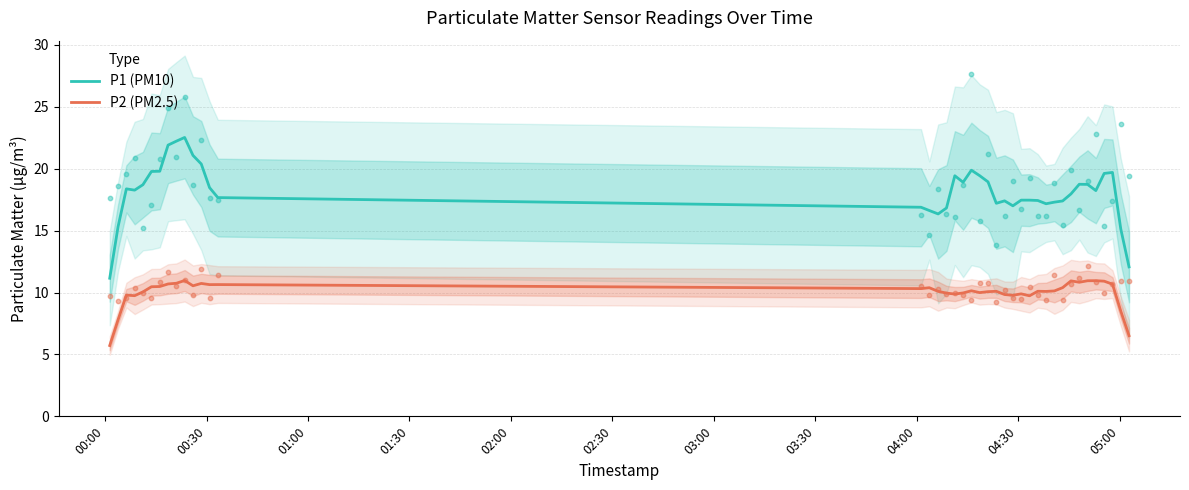

Which series reaches the maximum Y coordinate?

P1 (PM10)